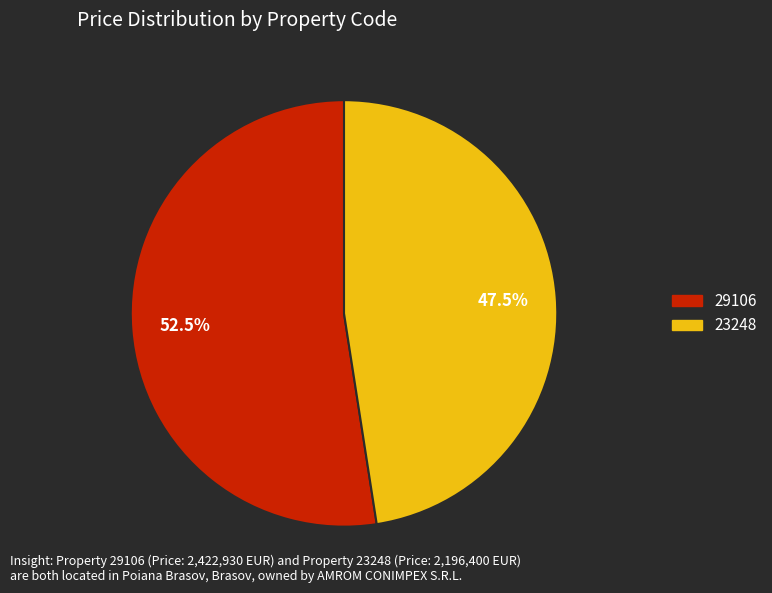

Count the number of slices in the pie.

2